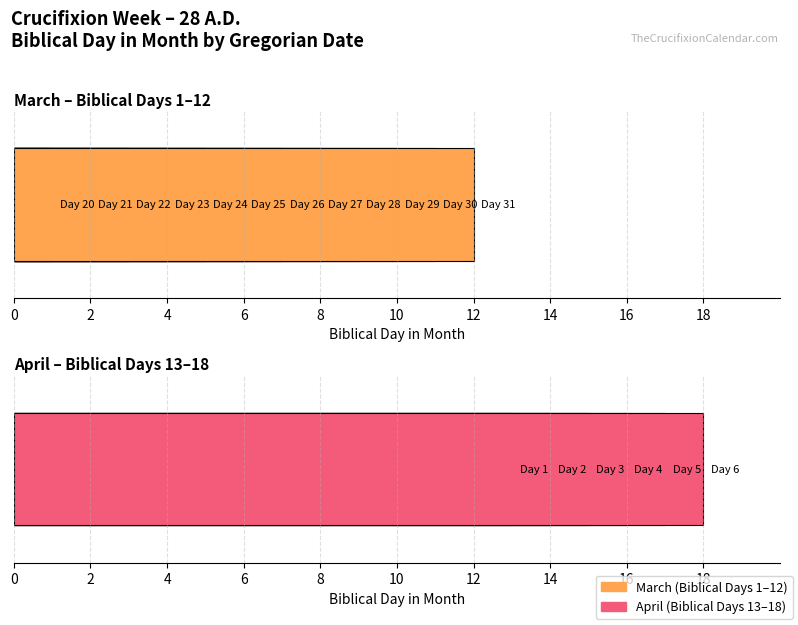

What is the approximate value at 30, to the nearest 10?

10